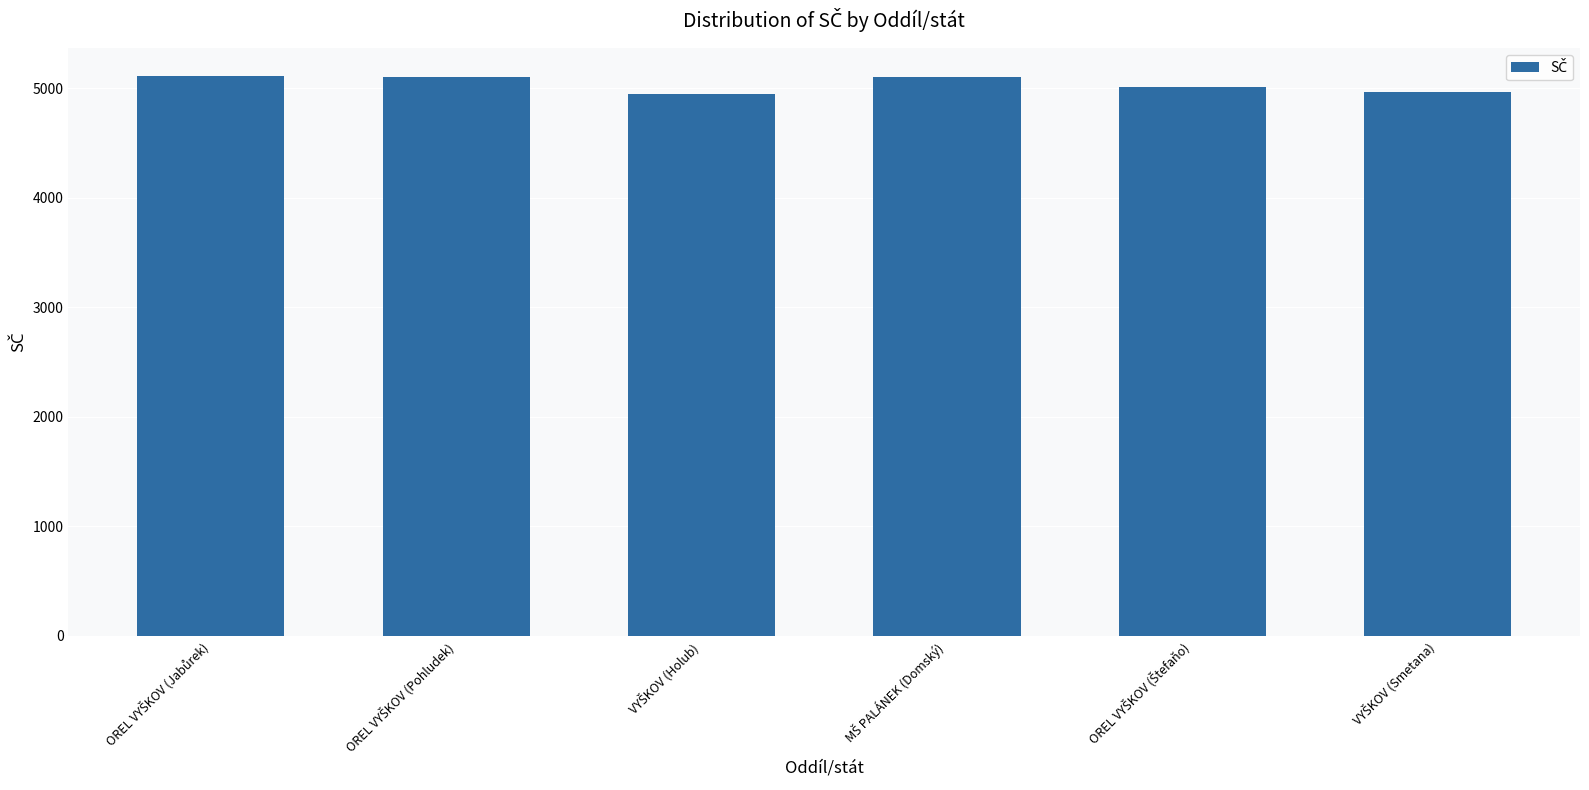

What is the maximum value shown in the chart?

5107